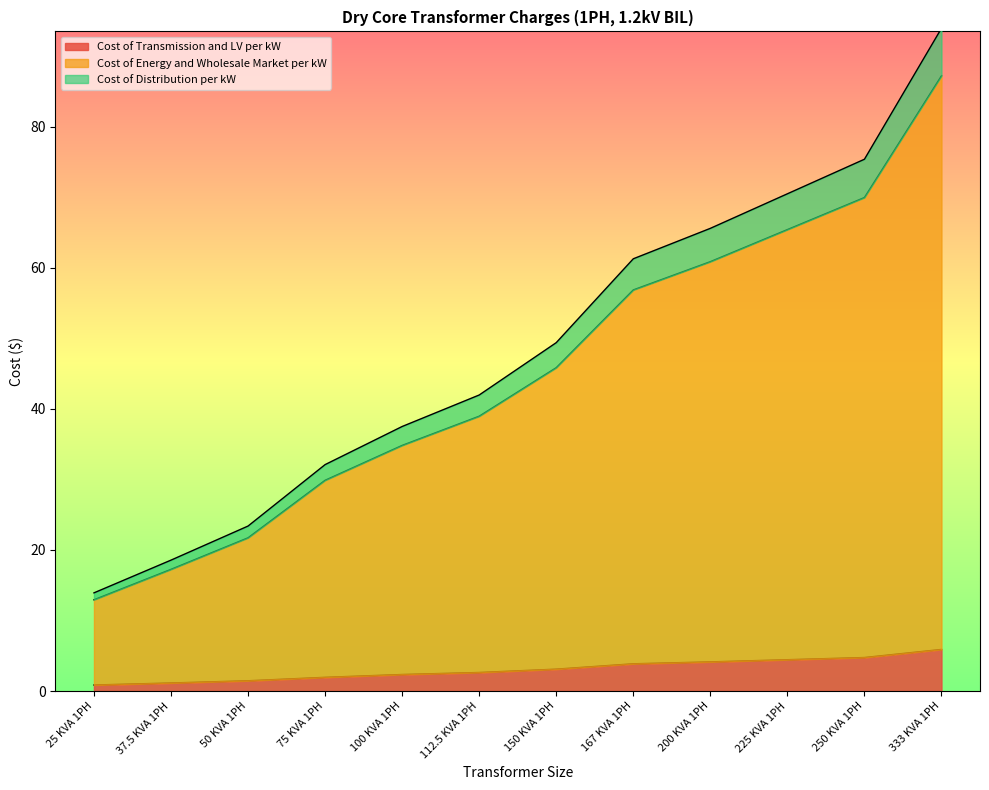

What is the sum of the Cost of Transmission and LV per kW values at 250 KVA 1PH and 37.5 KVA 1PH?

5.9